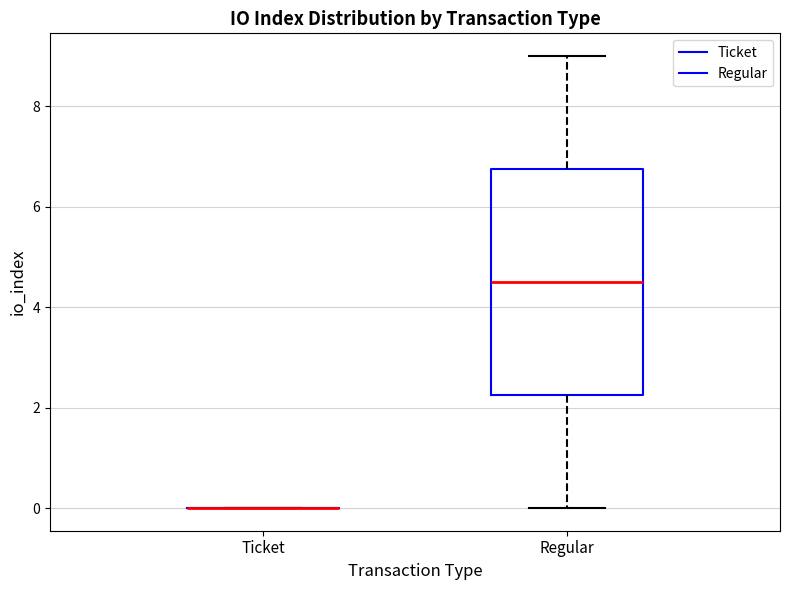

Comparing the boxes themselves (not the whiskers), which one is the tallest?

Regular